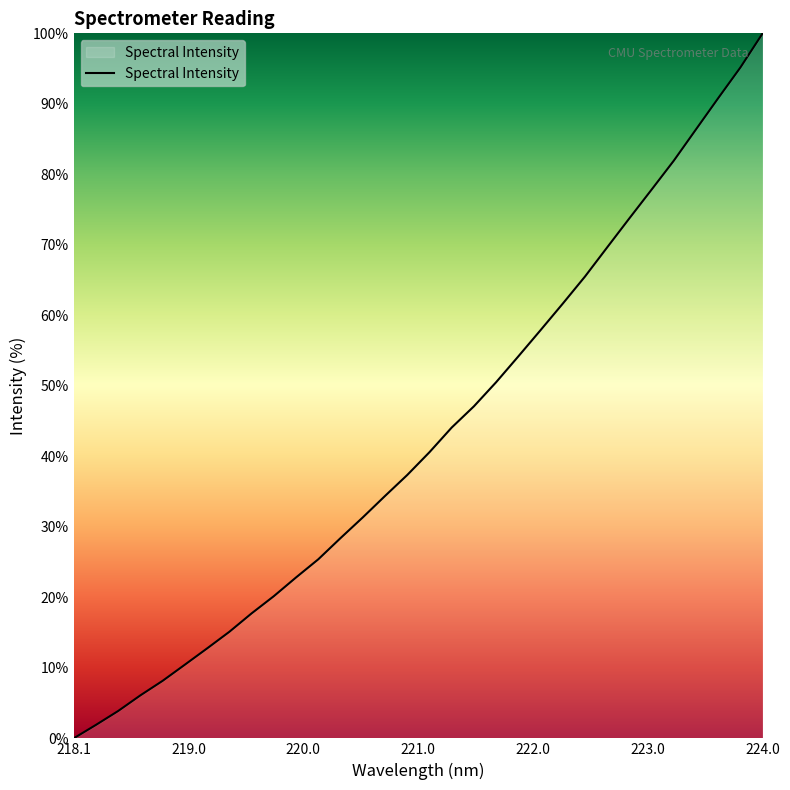

What is the difference between the maximum and minimum values?

100.0